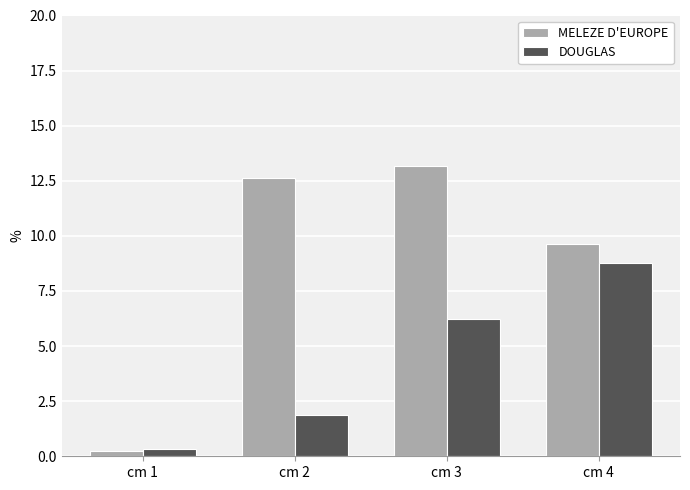

At which category is the sum across all series the highest?

cm 3